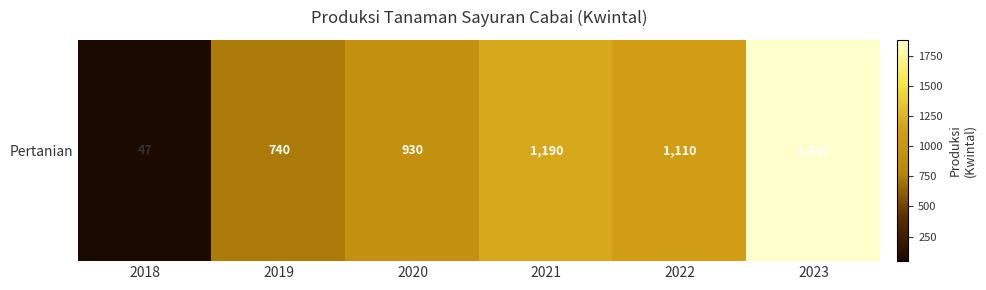

Which category has the highest value across all series?

2023